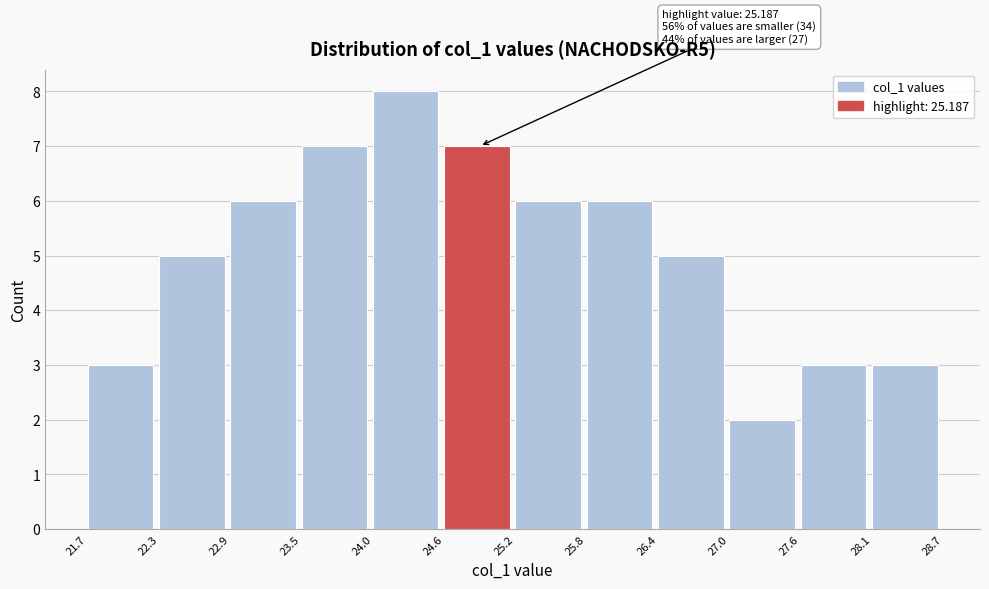

Which range on the x-axis has the tallest bar?

24.0 to 24.6